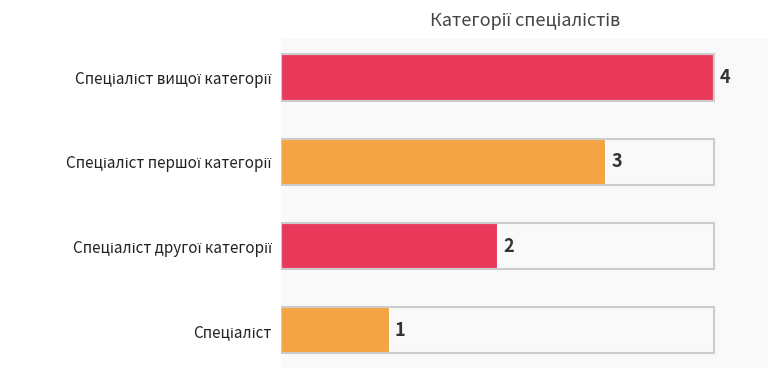

What is the difference between the maximum and minimum values?

3